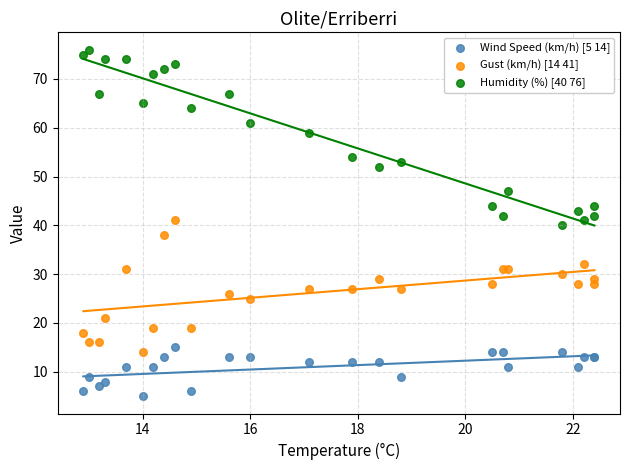

What are all the series names shown in the legend?

Wind Speed (km/h) [5 14], Gust (km/h) [14 41], Humidity (%) [40 76]